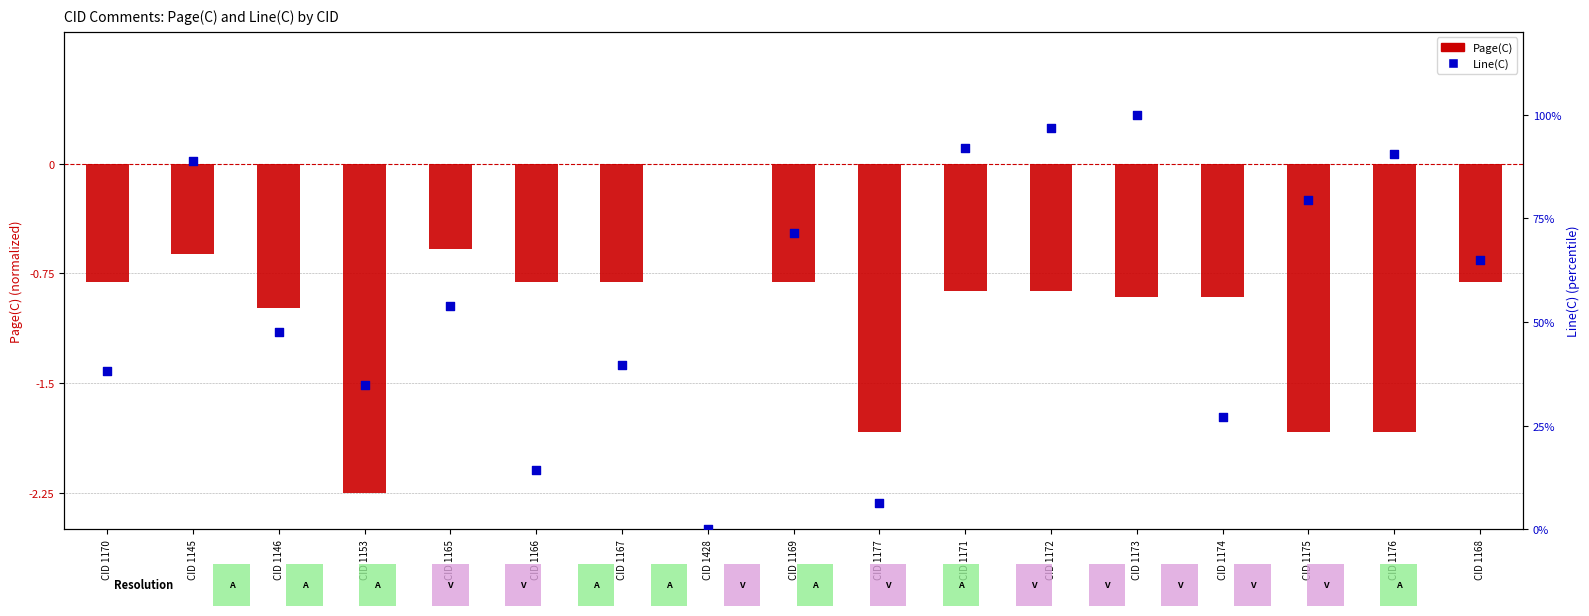

What are all the series names shown in the legend?

Page(C), Line(C)